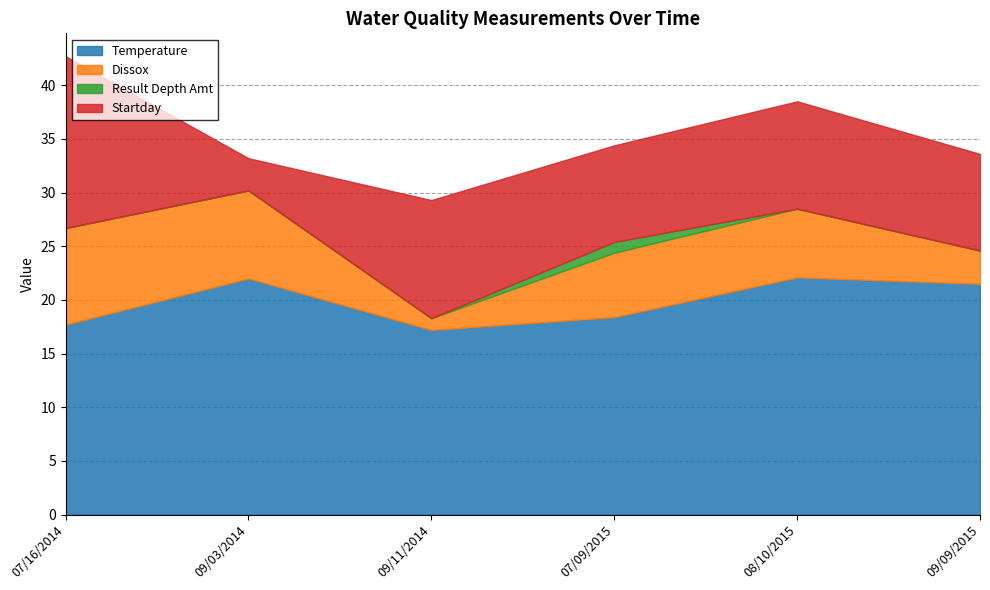

What position from the right is 07/16/2014?

6